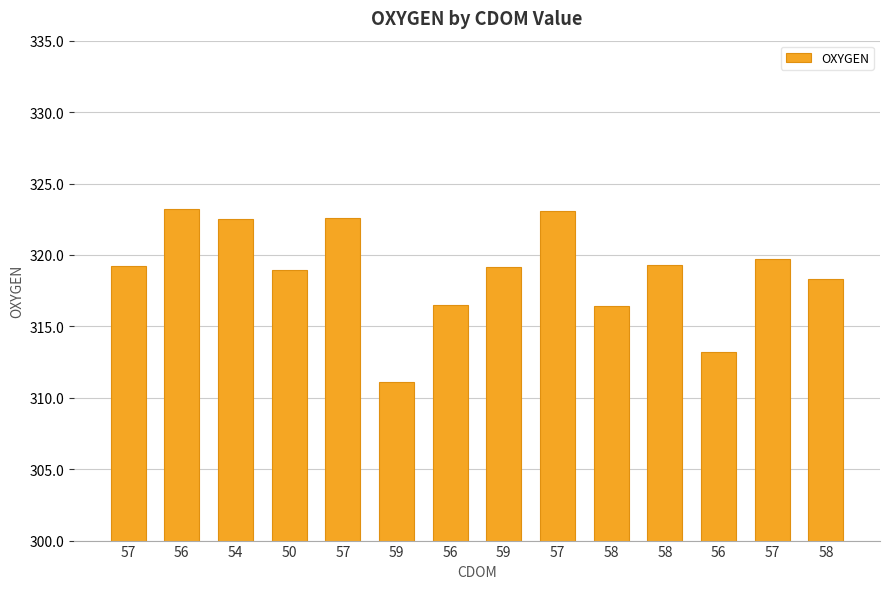

Does the chart contain stacked bars?

No